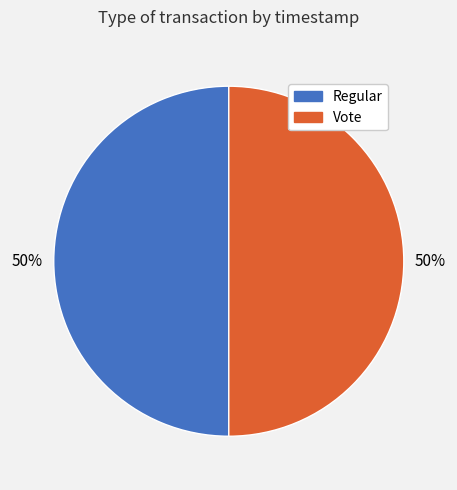

What percentage is the Vote slice, to the nearest percent?

50%